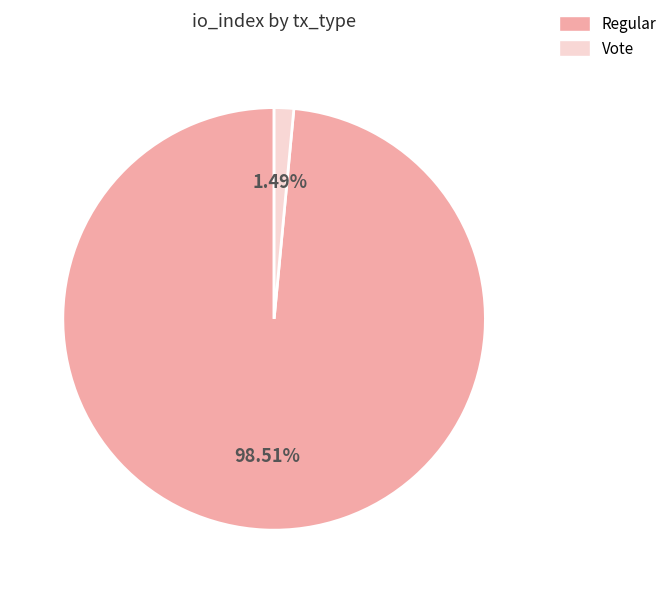

Count the number of slices in the pie.

2